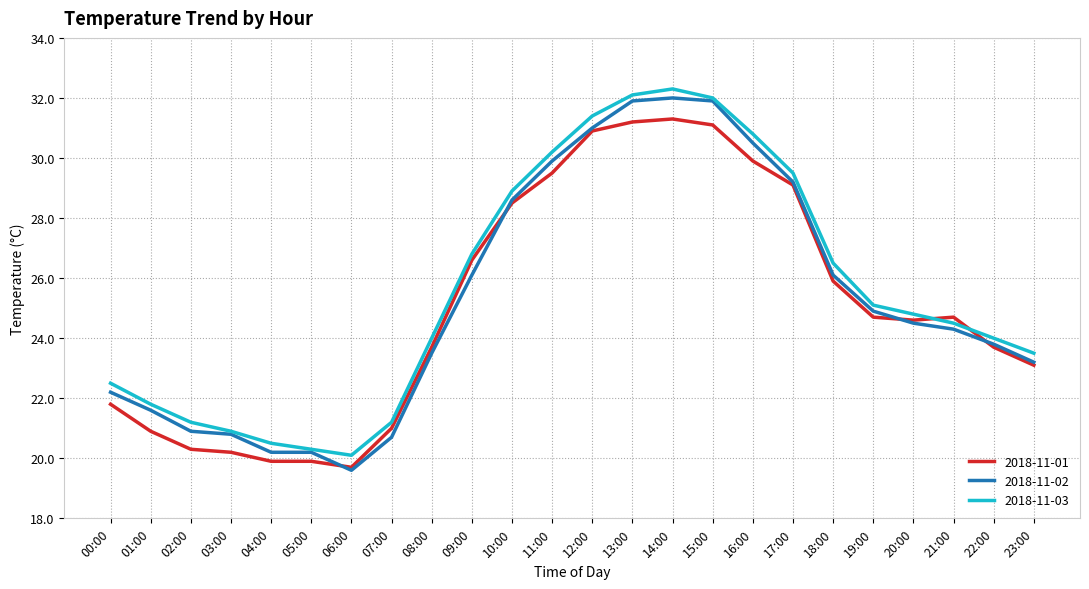

The 2018-11-03 series shows 32.0 at 15:00. True or false?

True